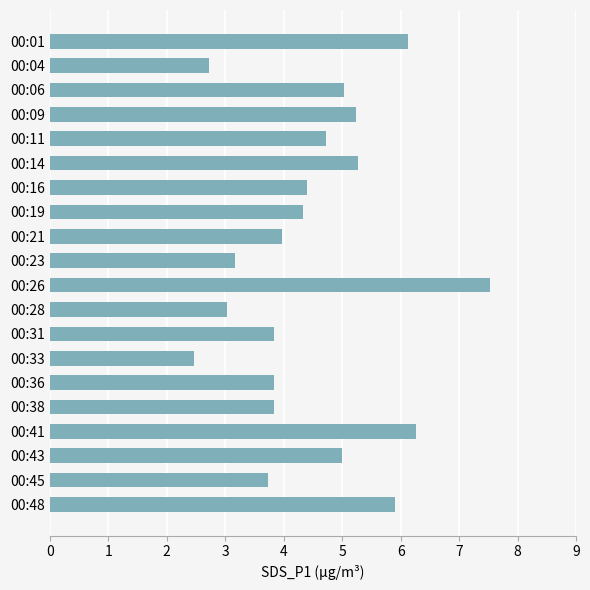

Is it true that the value at 00:36 is 6.2?

False